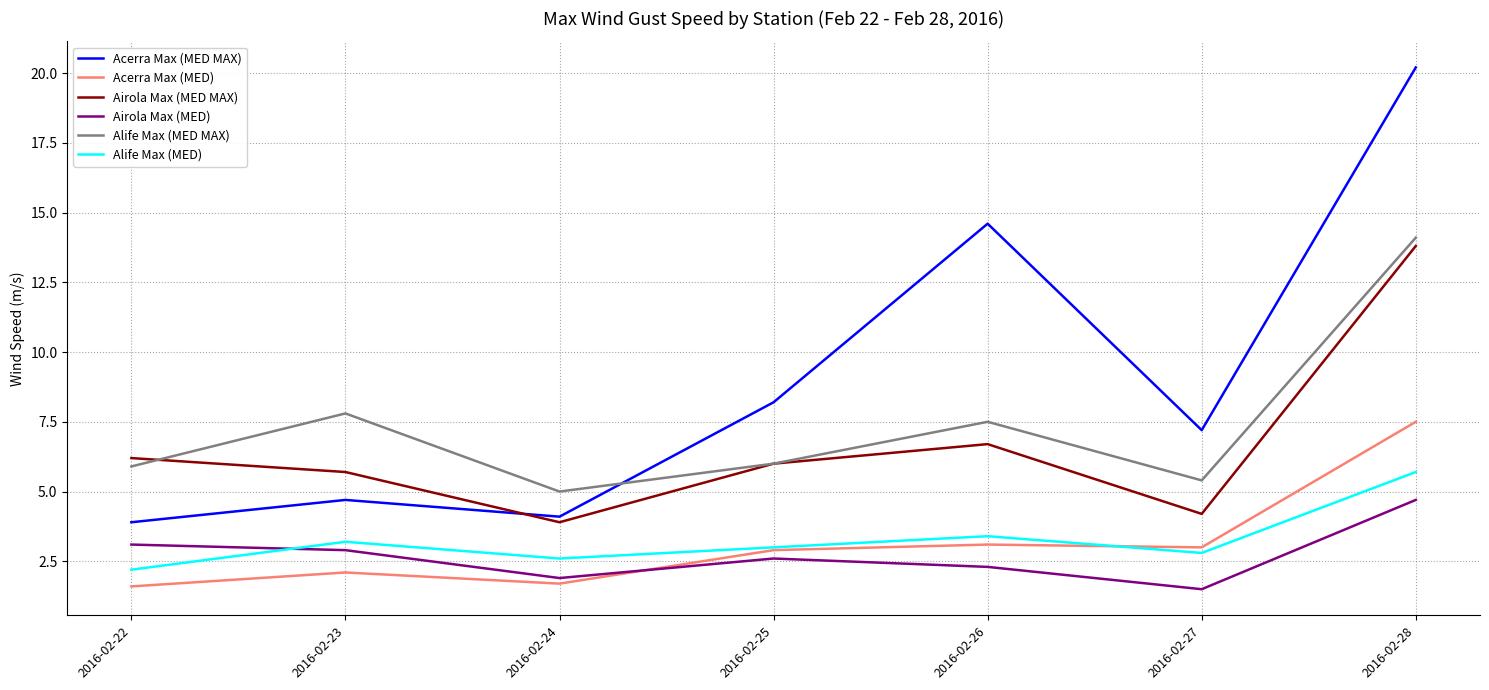

True or false: Alife Max (MED MAX) and Airola Max (MED) intersect in this chart.

False